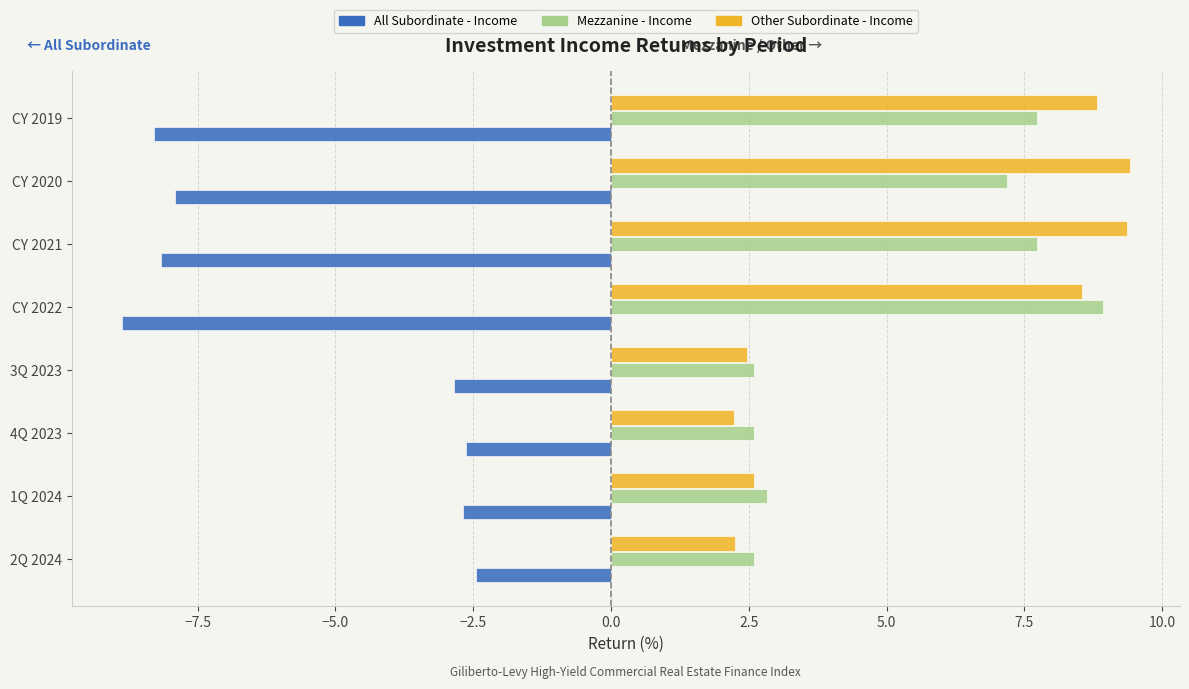

What is the difference between the highest and lowest values at 3Q 2023?

5.4